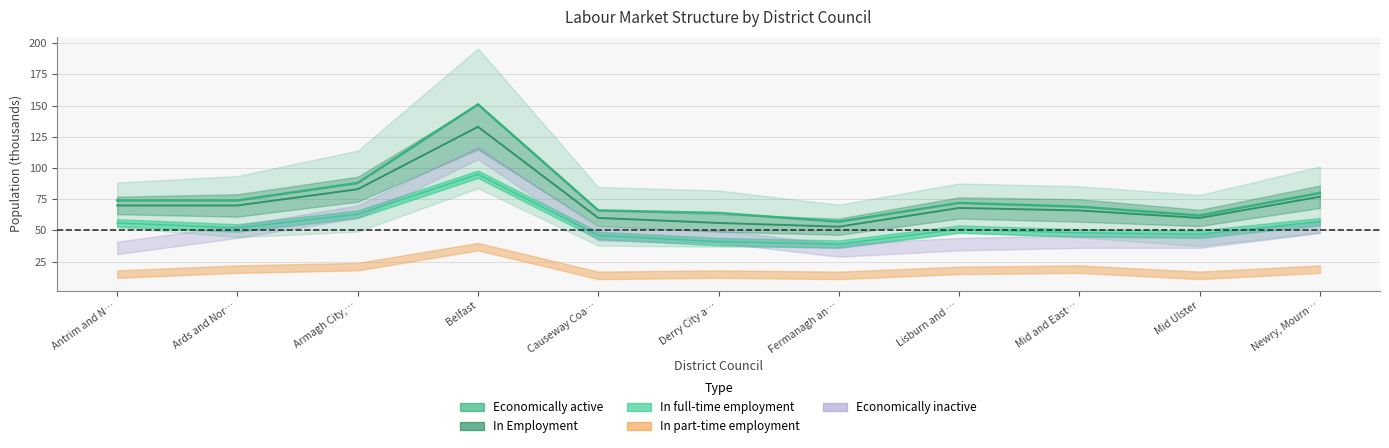

How many interior local peaks does the In Employment series have?

2